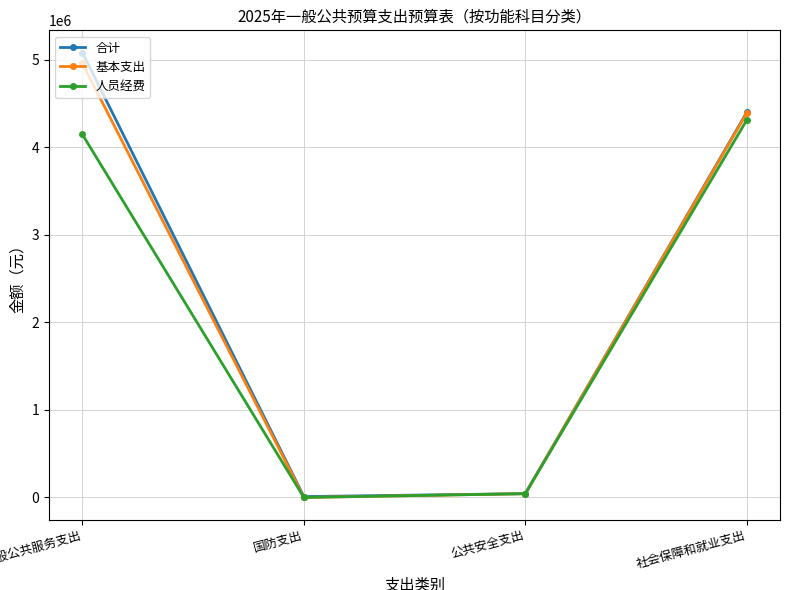

Which series changed the most between 一般公共服务支出 and 公共安全支出?

合计